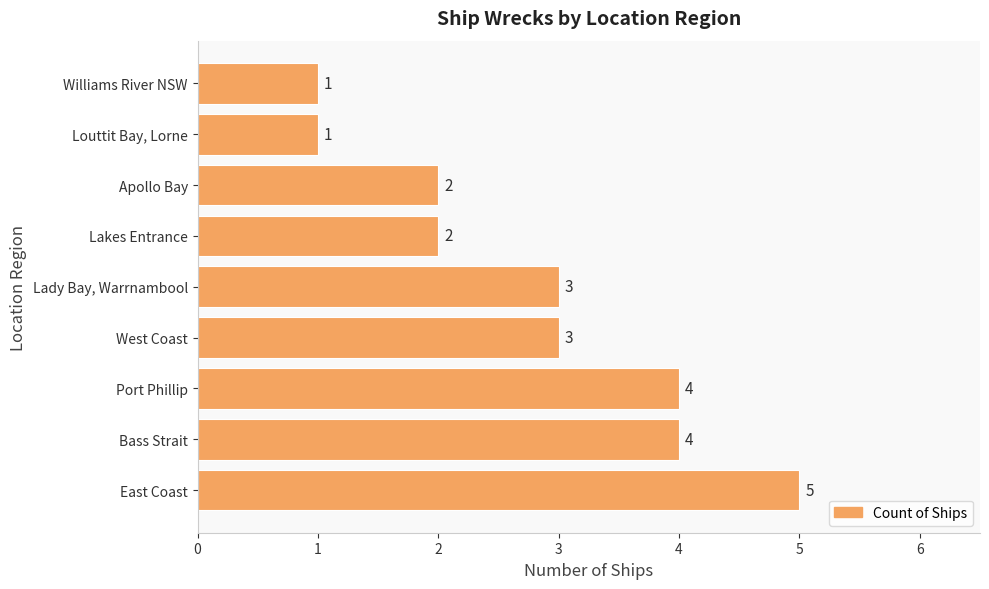

Approximately how many times larger is the value at Louttit Bay, Lorne compared to West Coast?

0.3